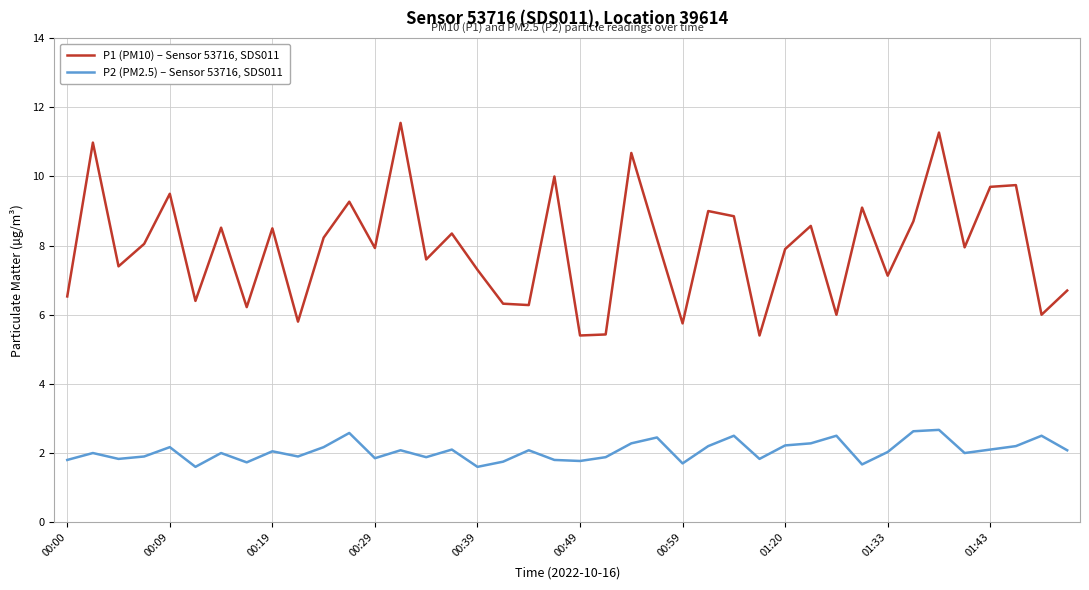

True or false: P2 (PM2.5) – Sensor 53716, SDS011 and P1 (PM10) – Sensor 53716, SDS011 intersect in this chart.

False